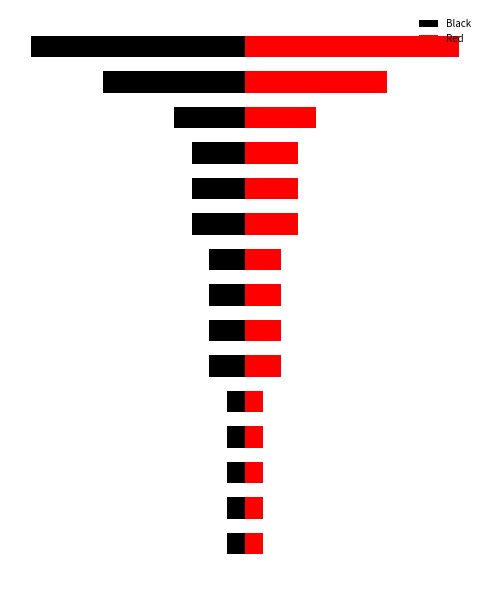

At which category does the chart reach its minimum across all series?

14